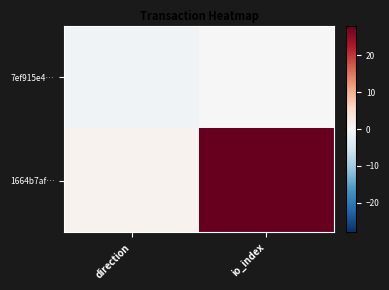

How many distinct data groups are displayed?

2